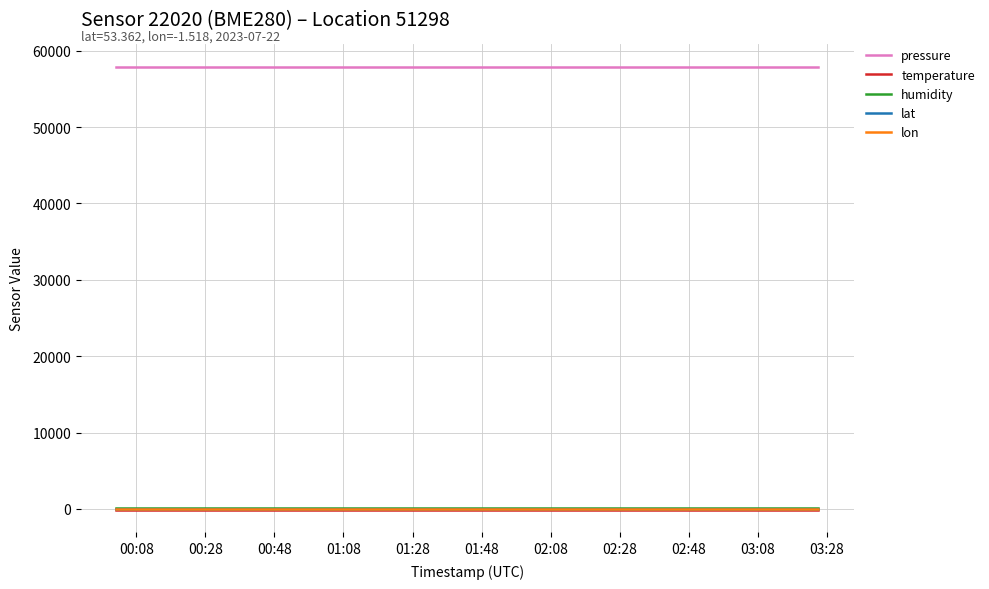

What is the maximum value for pressure?

57914.1